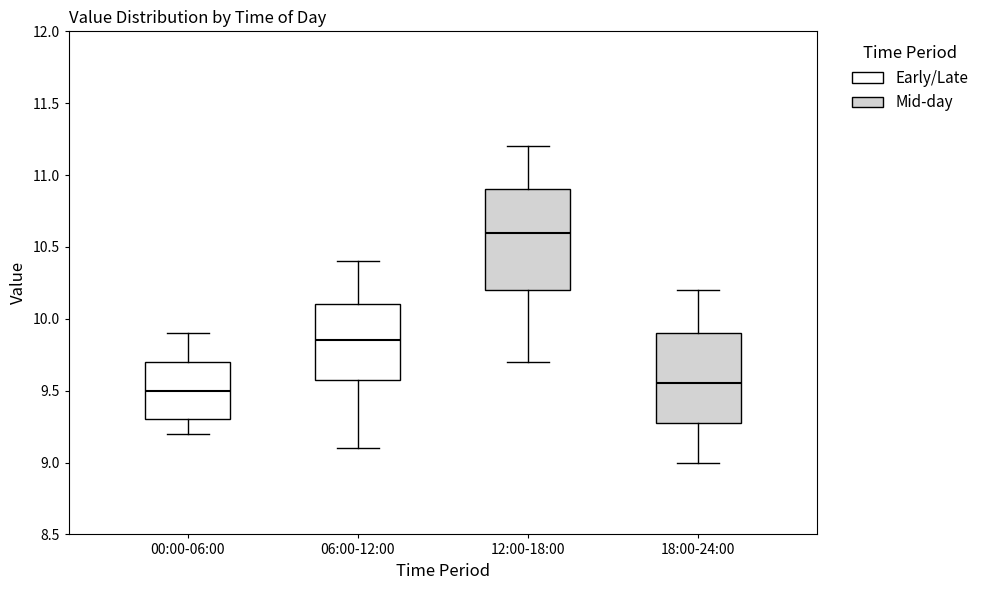

Where does the median line of the box for 06:00-12:00 sit on the y-axis? The values are not printed on the chart, so give them approximately, as read against the axis.

9.85